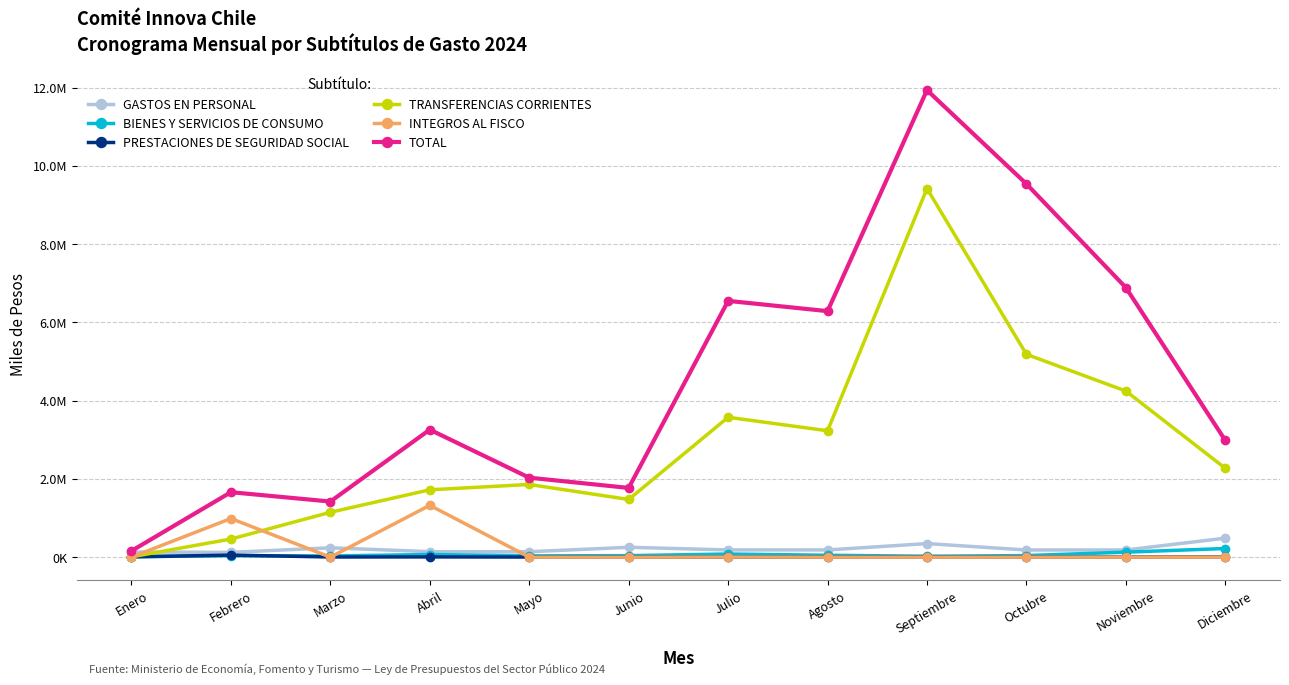

What is the difference between the maximum and minimum values in the TRANSFERENCIAS CORRIENTES series?

9411065.9